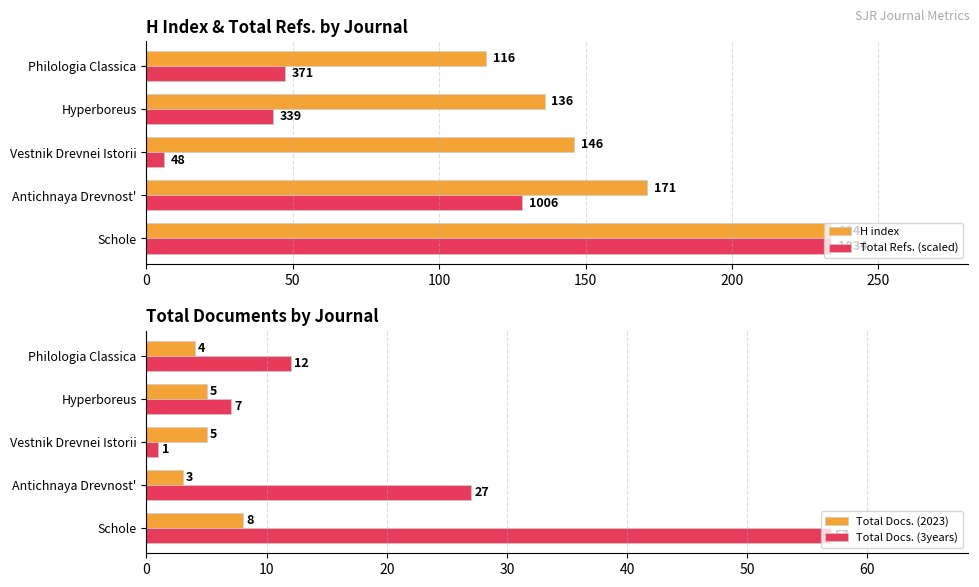

The Total Docs. (3years) series shows 98.3 at Schole. True or false?

False